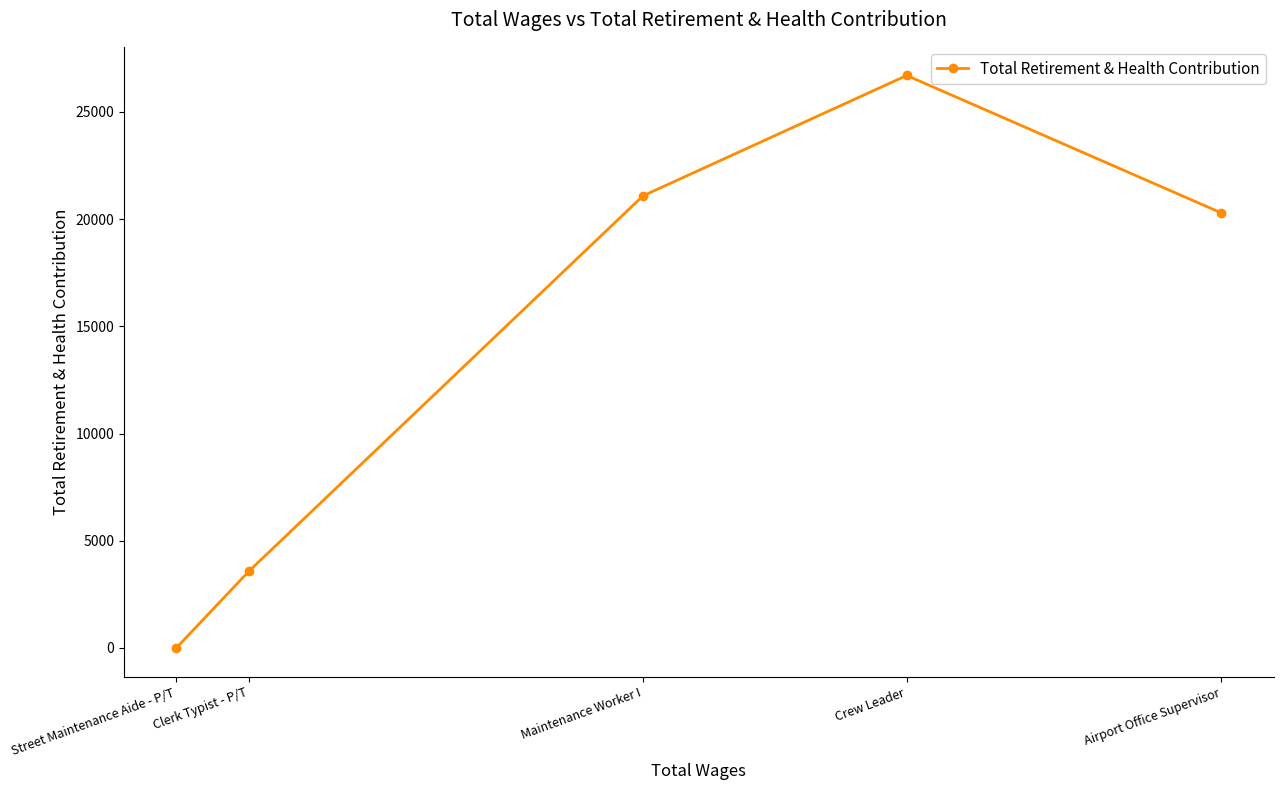

What is the value of the 3rd point from the left?

21085